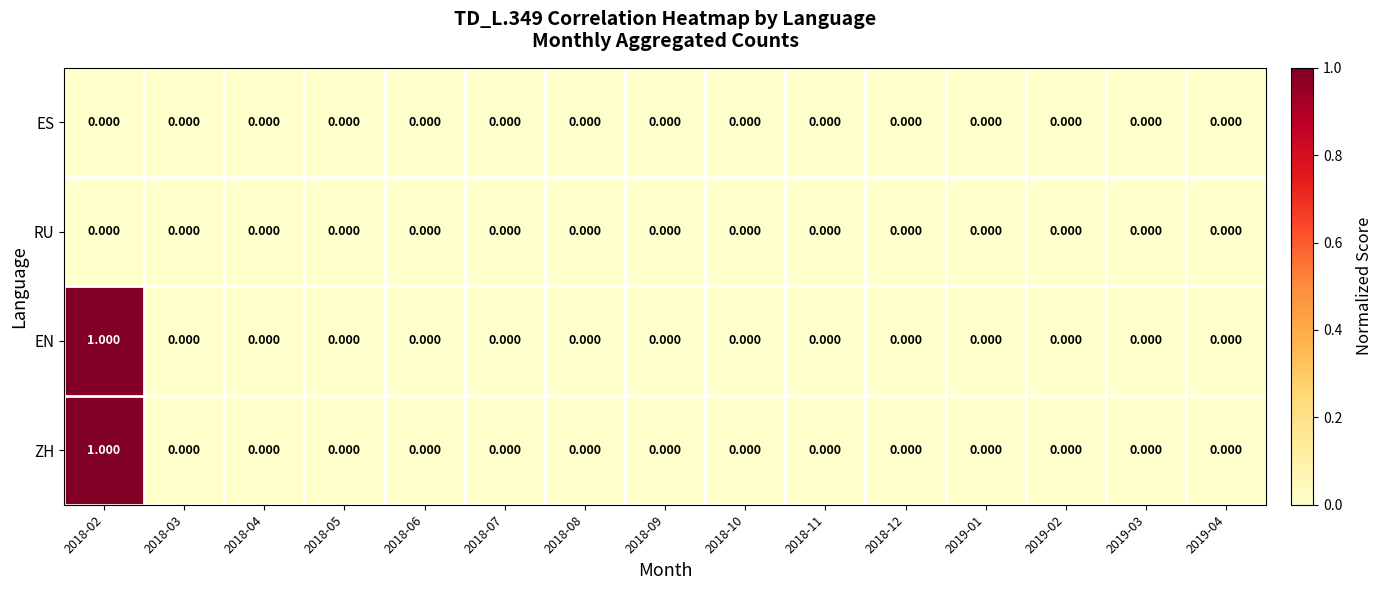

At which category is the sum across all series the highest?

2018-02